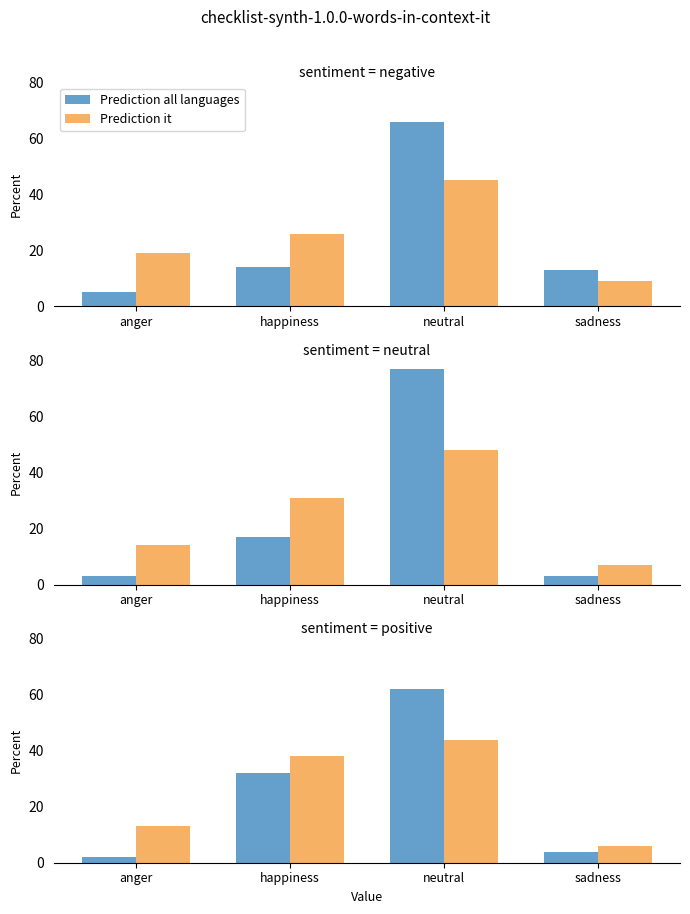

Which series has the largest total across all categories?

Prediction it